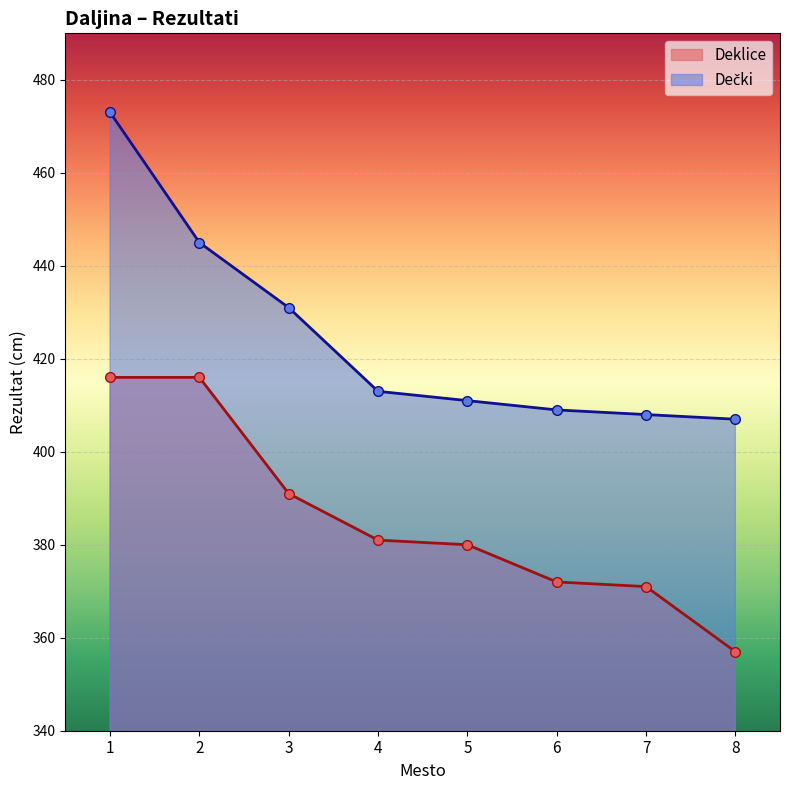

How many lines are shown in the chart?

2